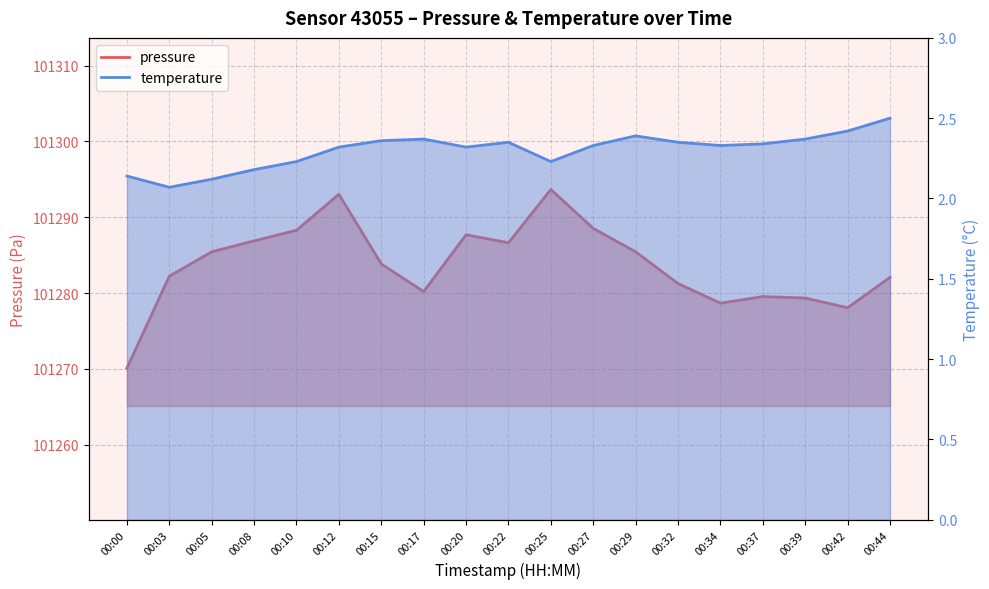

At which category does temperature reach its first local peak?

00:17